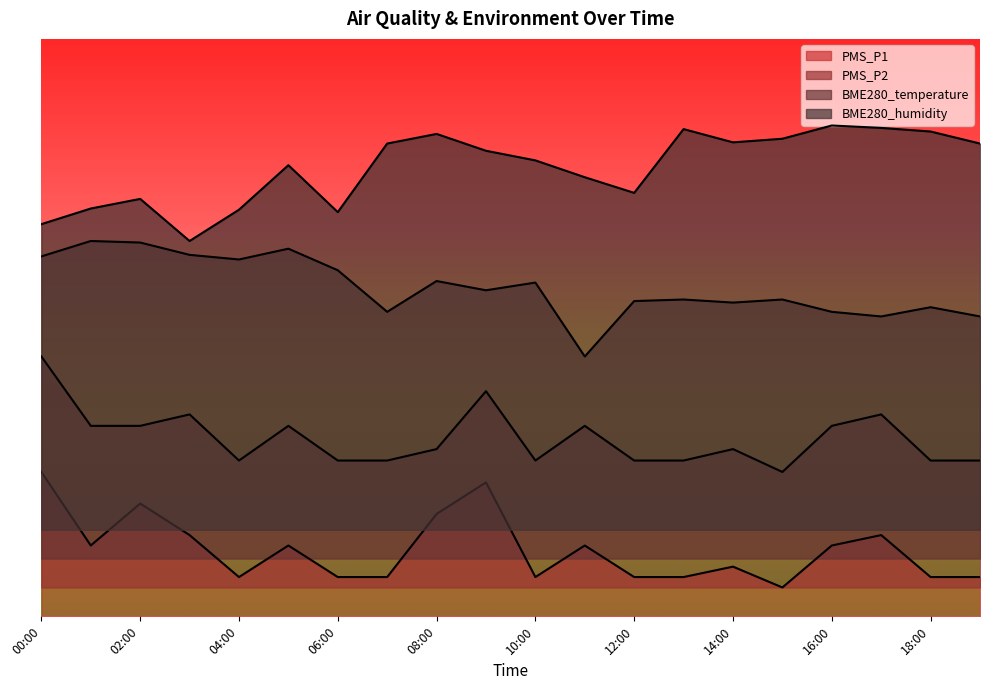

At which label does BME280_temperature reach its minimum?

11:00